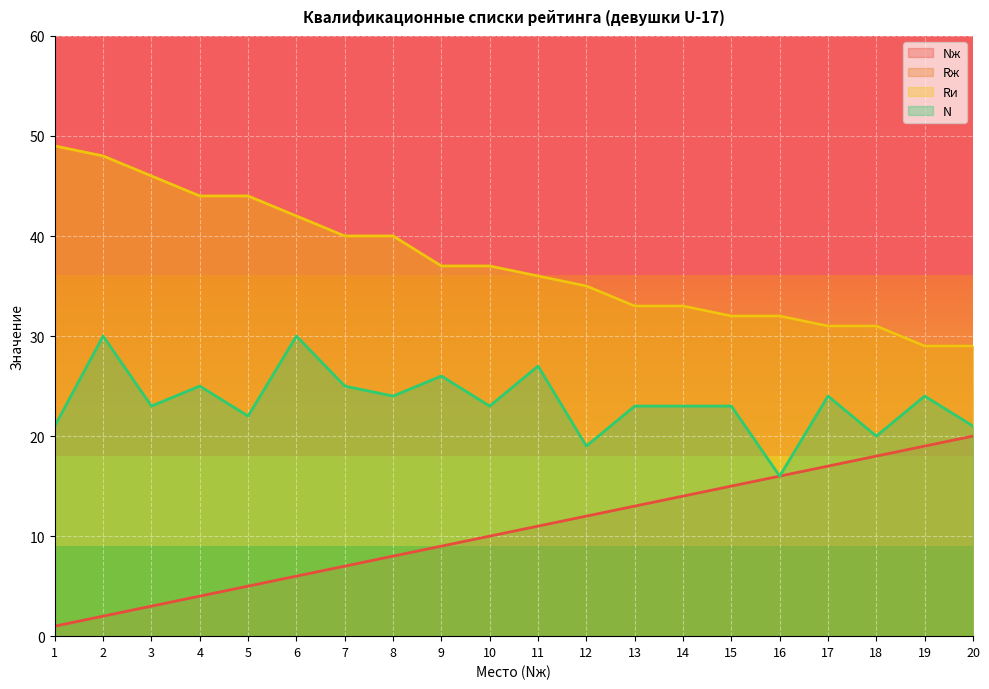

What is the greatest value displayed?

49